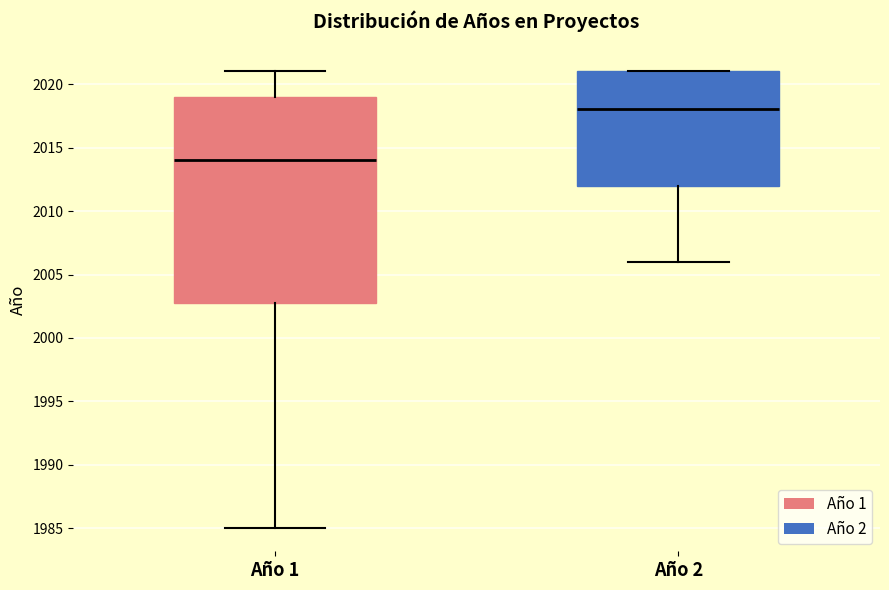

Which box is the tallest, from its lower edge to its upper edge?

Año 1